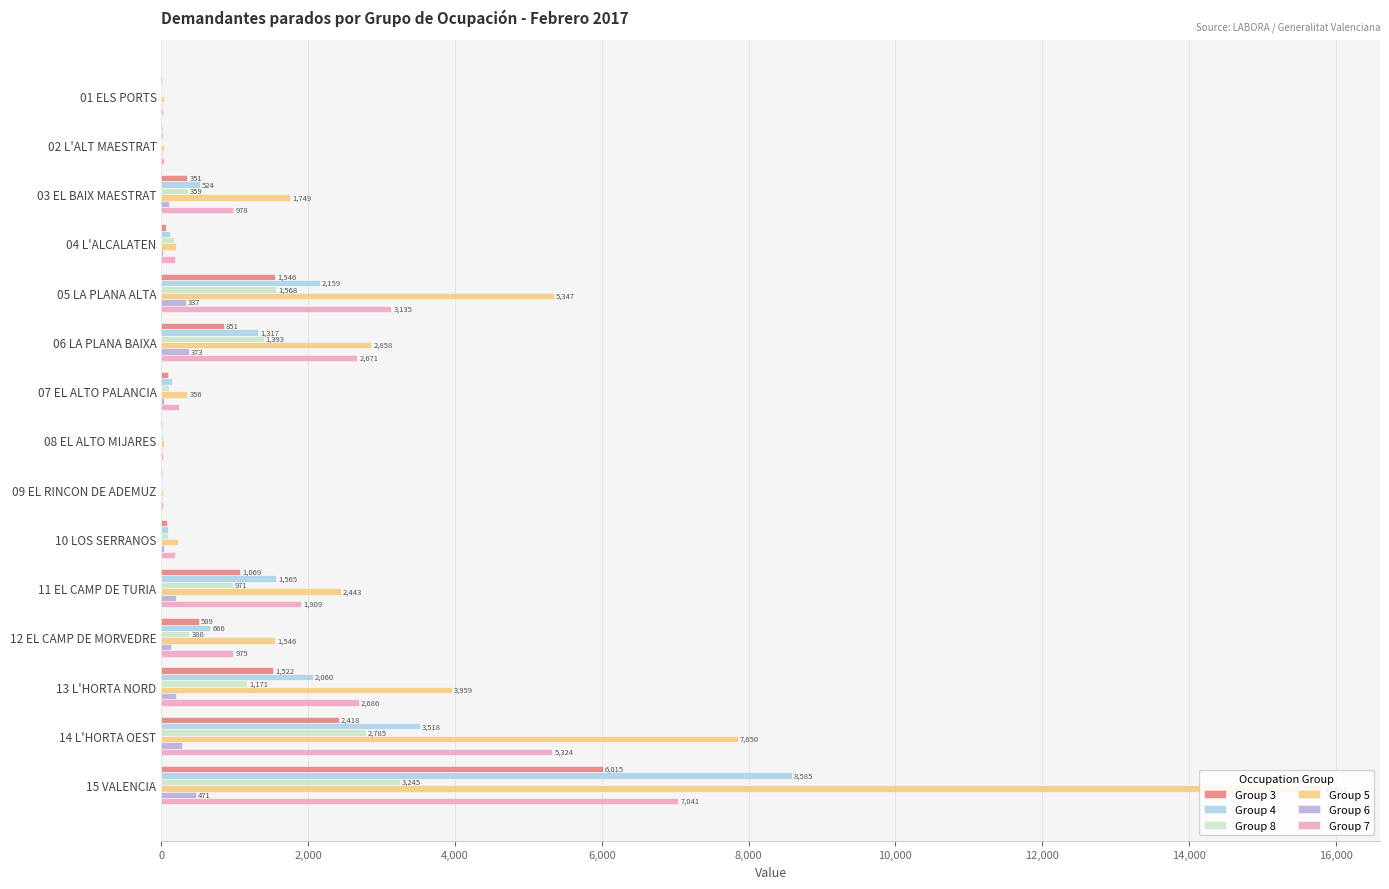

Which label corresponds to the largest value in the chart?

15 VALENCIA